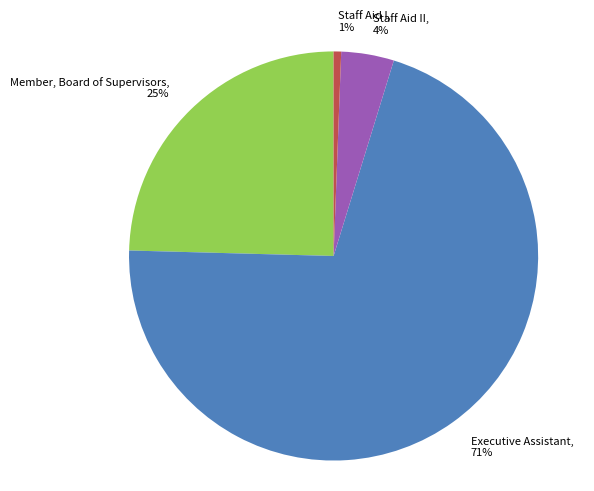

Is there any slice that represents more than half of the pie?

Yes